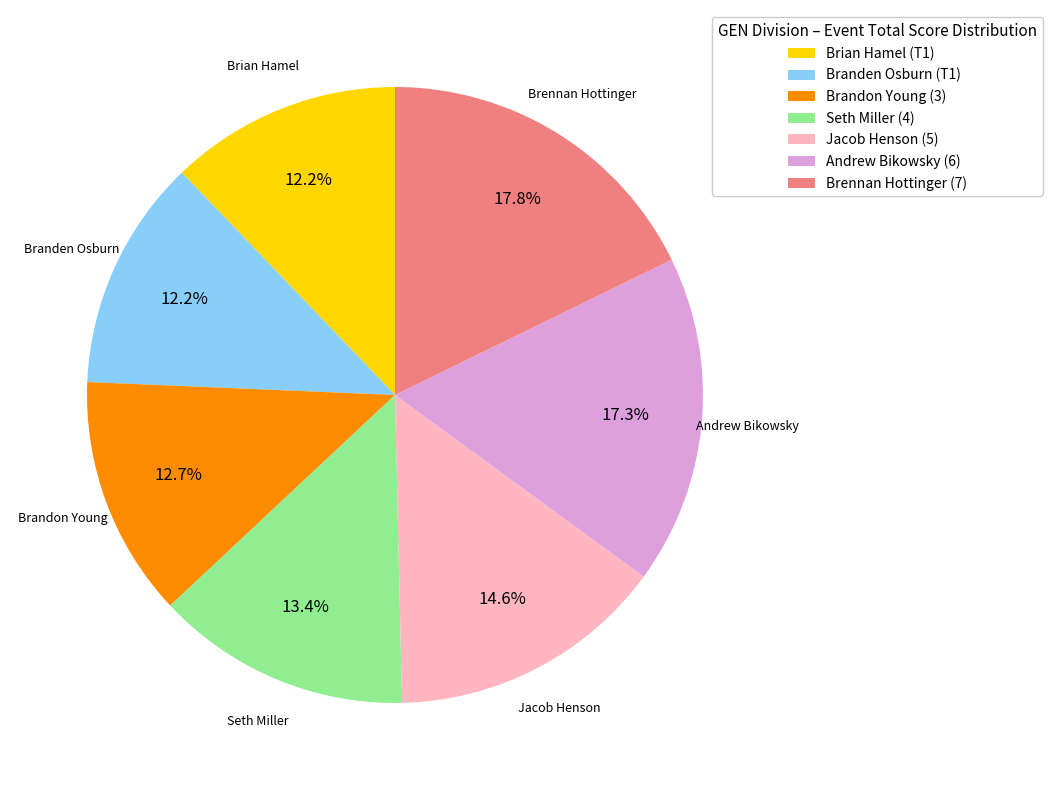

Count the number of slices in the pie.

7